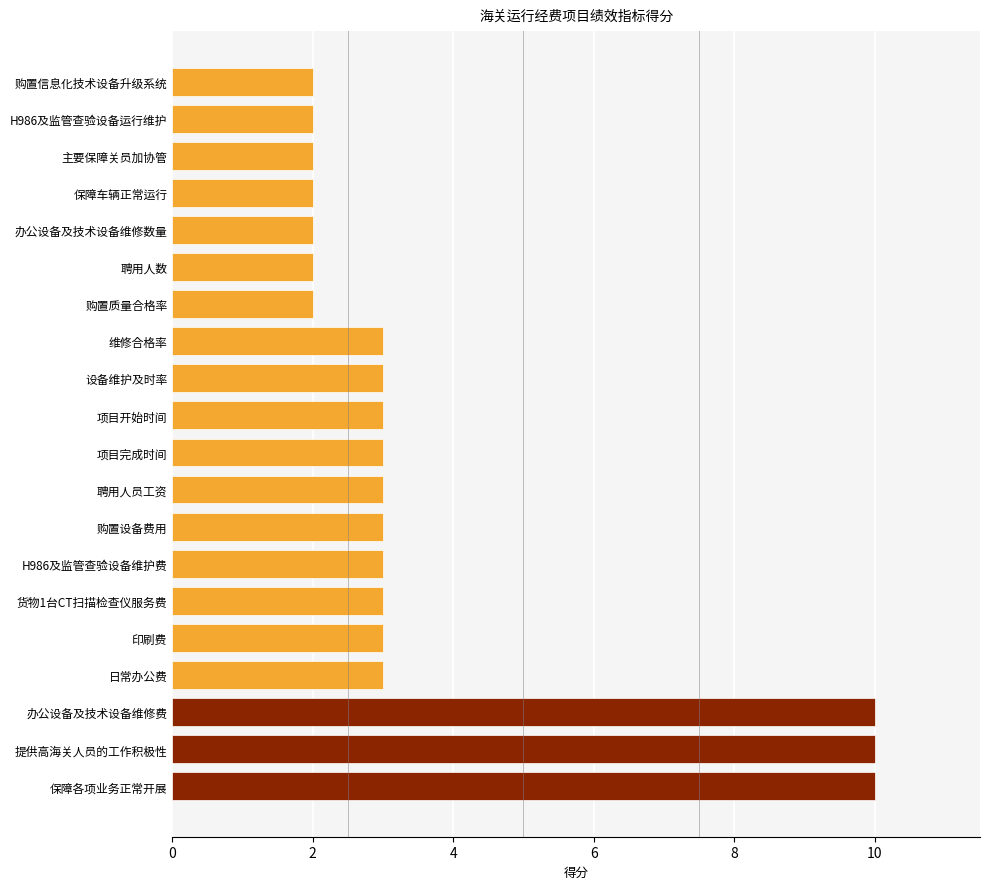

What is the average value?

4